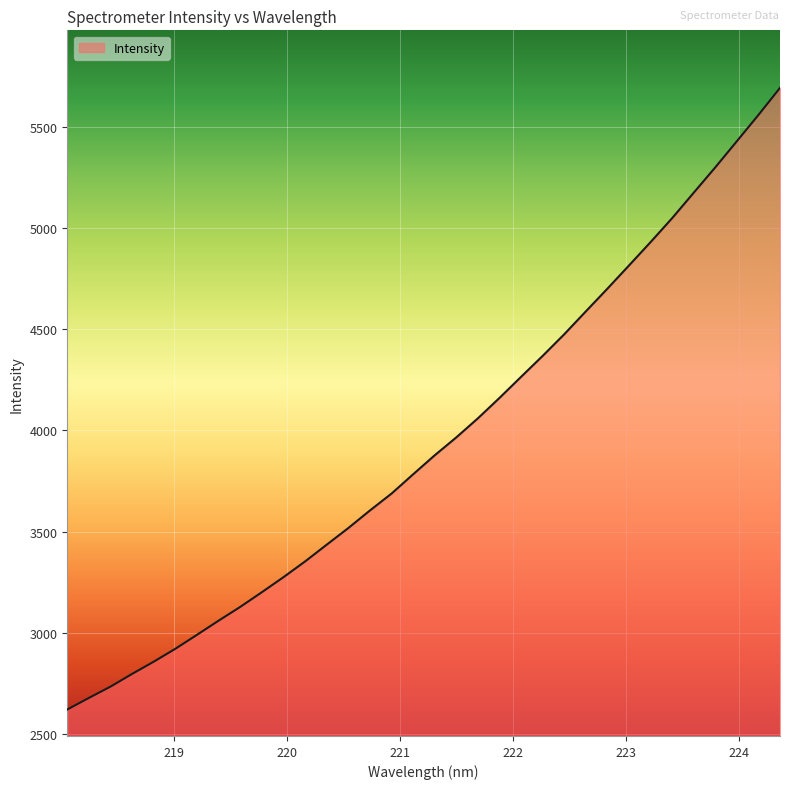

What is the greatest value displayed?

5695.5